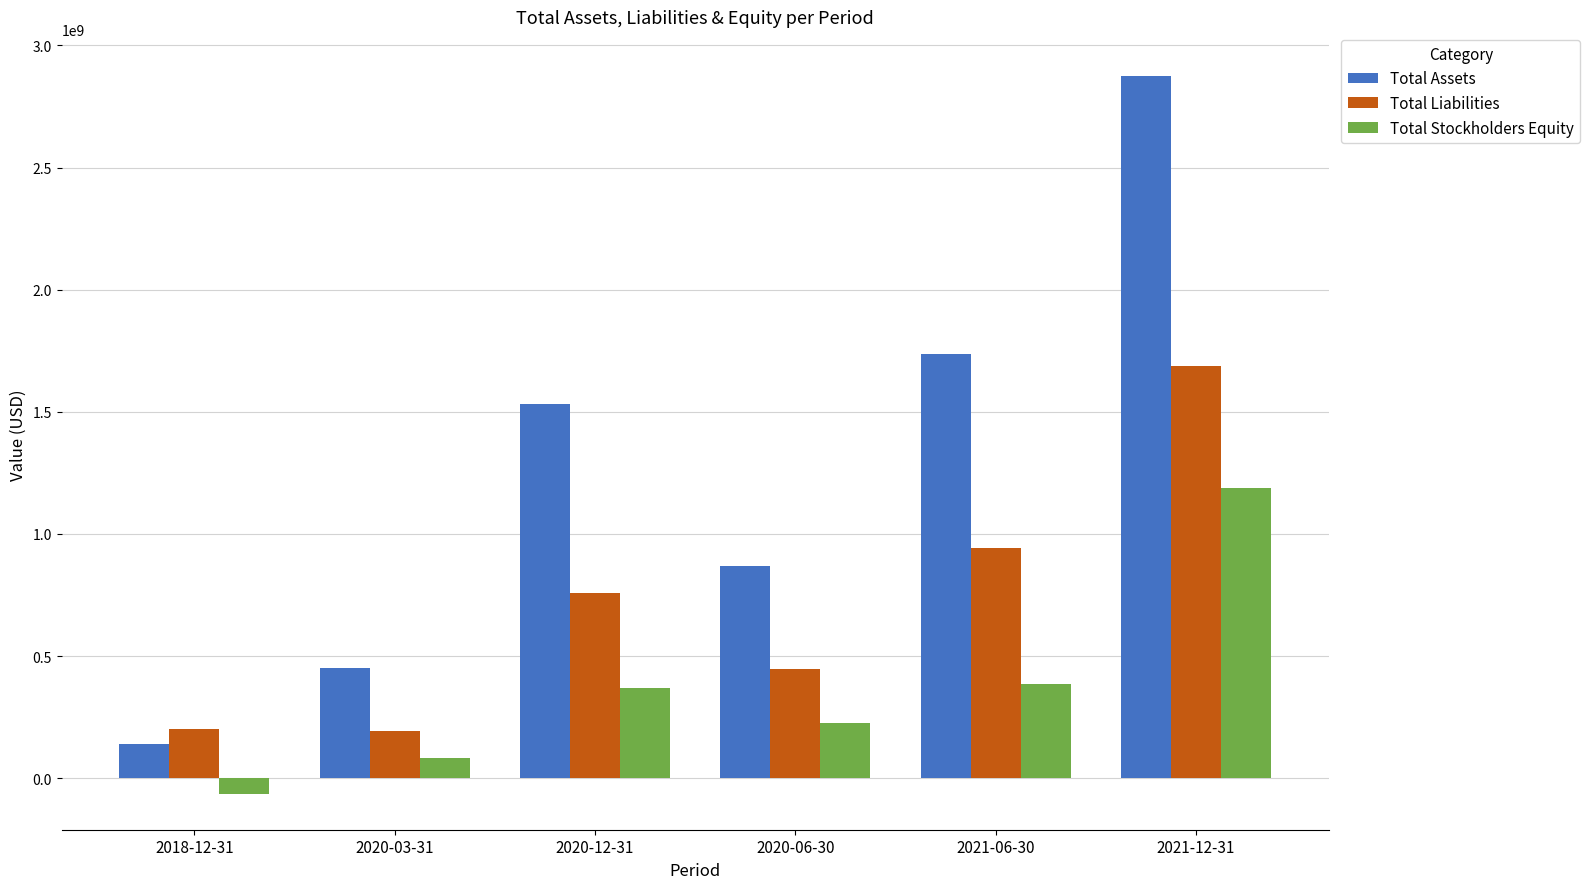

At which category is the sum across all series the highest?

2021-12-31